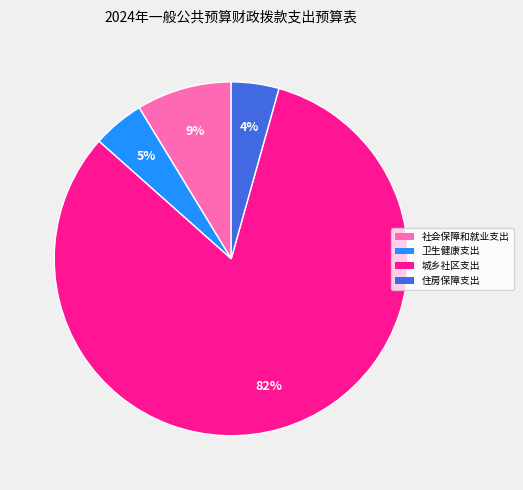

How many slices are in this pie chart?

4